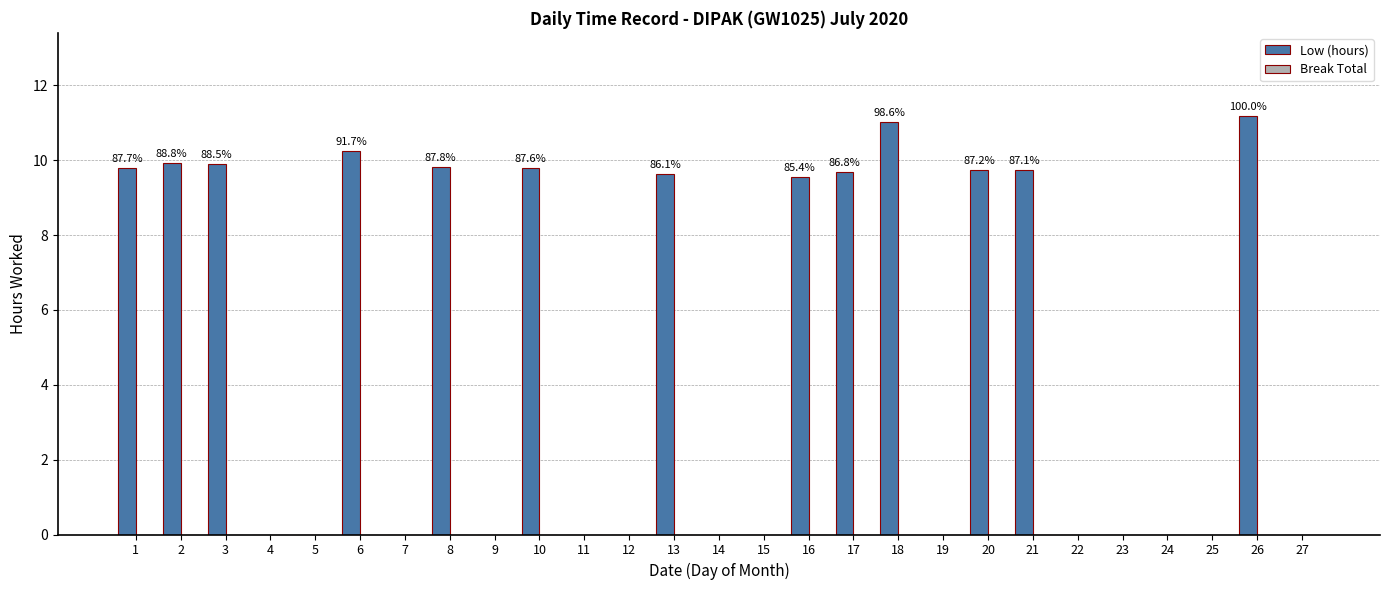

What is the sum of the values at 4 and 1?

9.8